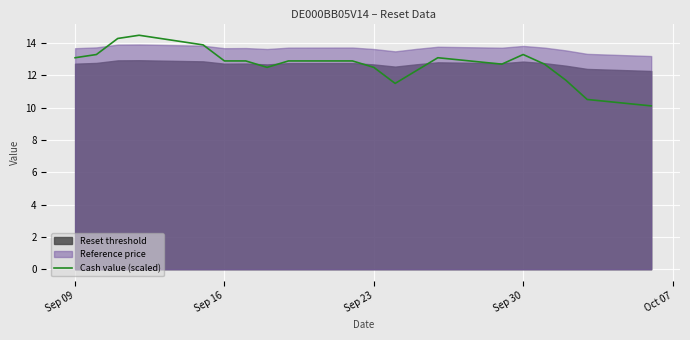

The value of Cash value (scaled) at Sep 16 is 21.4. True or false?

False